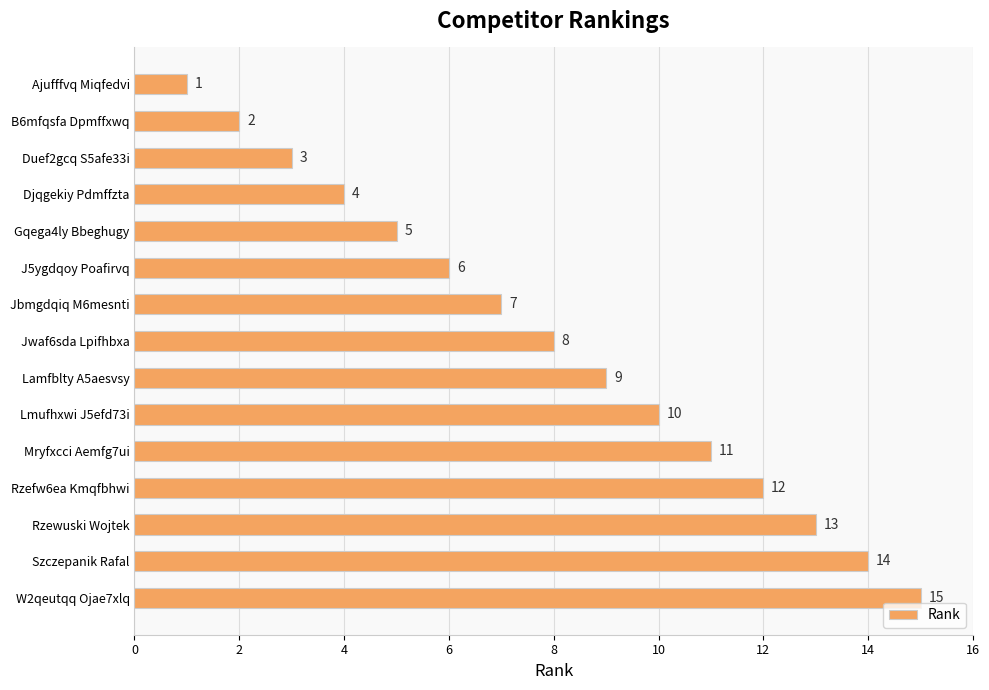

Which category has the lowest value across all series?

Ajufffvq Miqfedvi